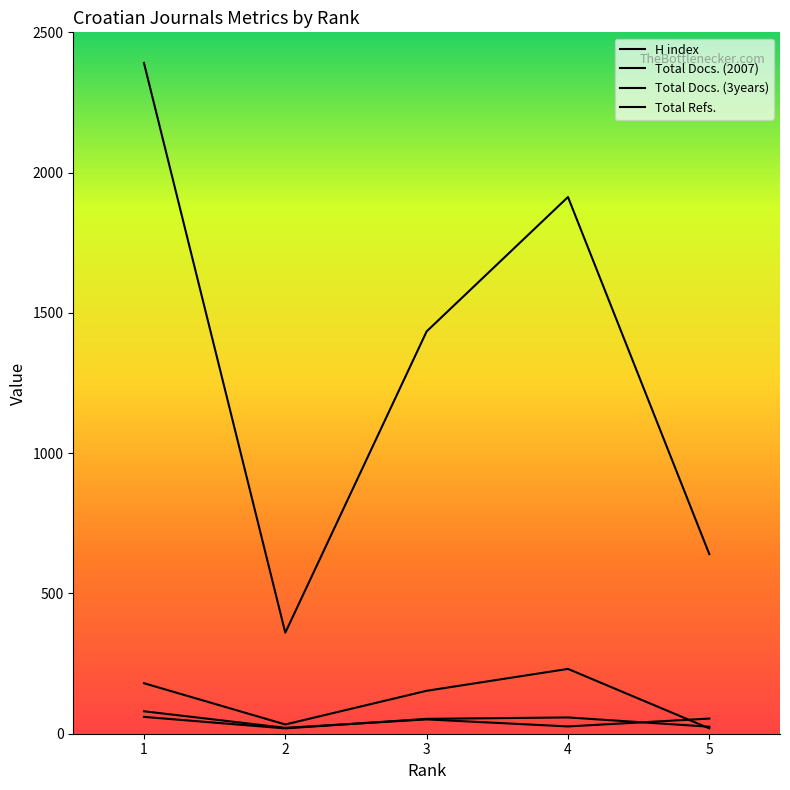

List the labels in order of Total Docs. (3years) value, smallest first.

5, 2, 3, 1, 4